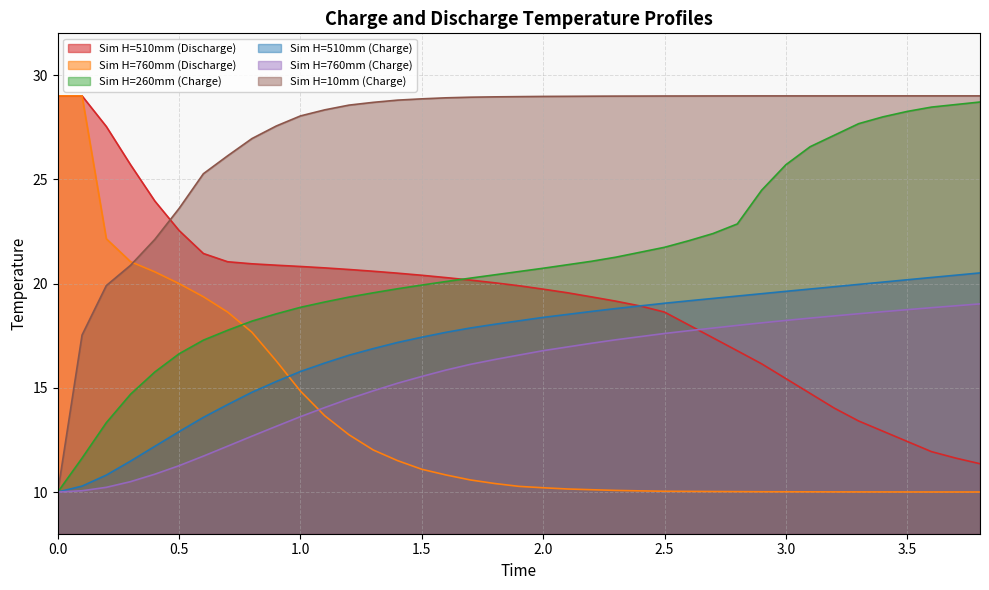

True or false: Sim H=510mm (Charge) and Sim H=10mm (Charge) intersect in this chart.

False